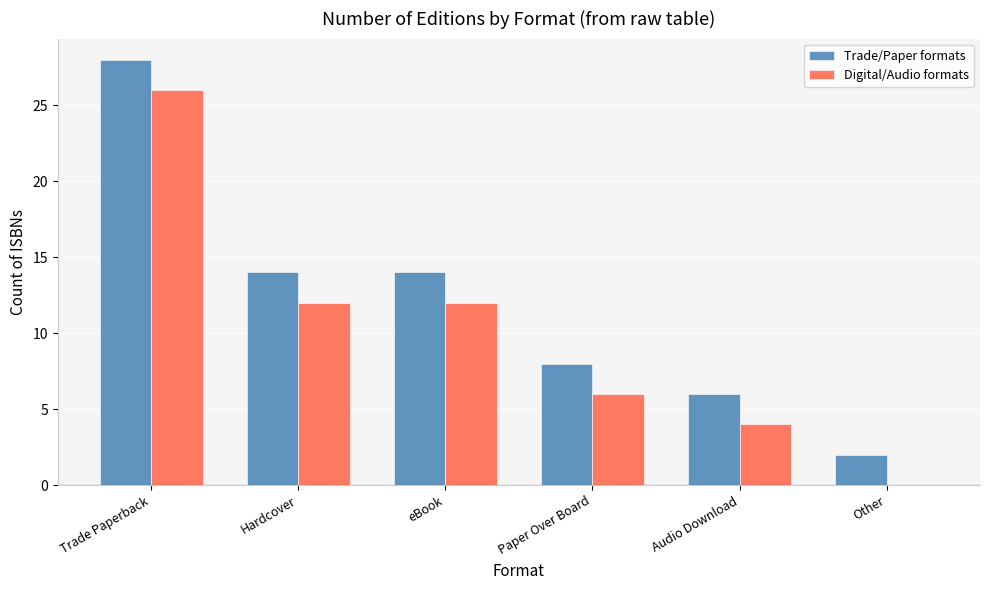

Reading left to right, transcribe all the data shown in this chart.

Trade/Paper formats: 28	14	14	8	6	2
Digital/Audio formats: 26	12	12	6	4	0